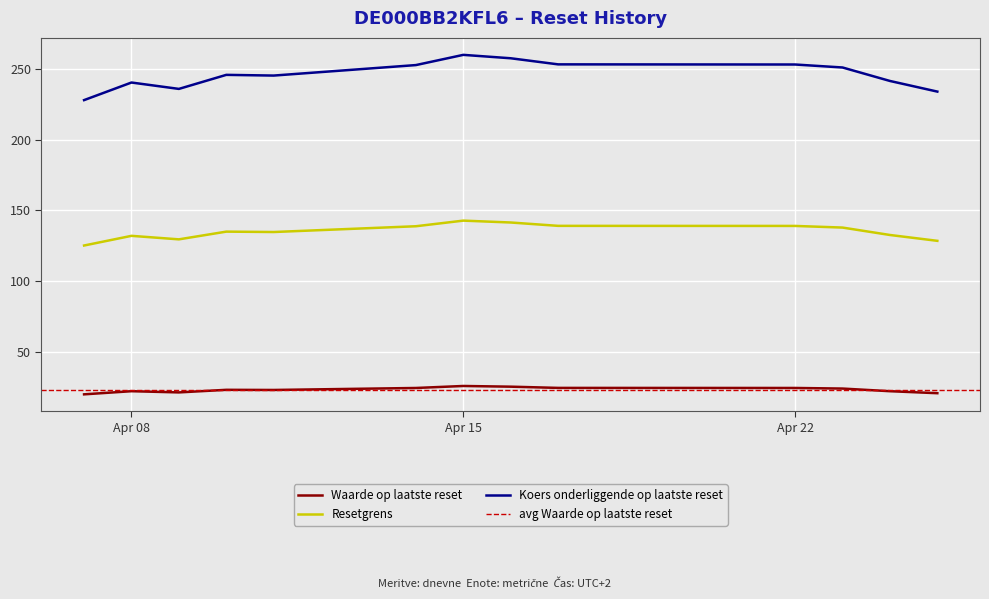

Rank the series by their maximum value, from highest to lowest.

Koers onderliggende op laatste reset, Resetgrens, Waarde op laatste reset